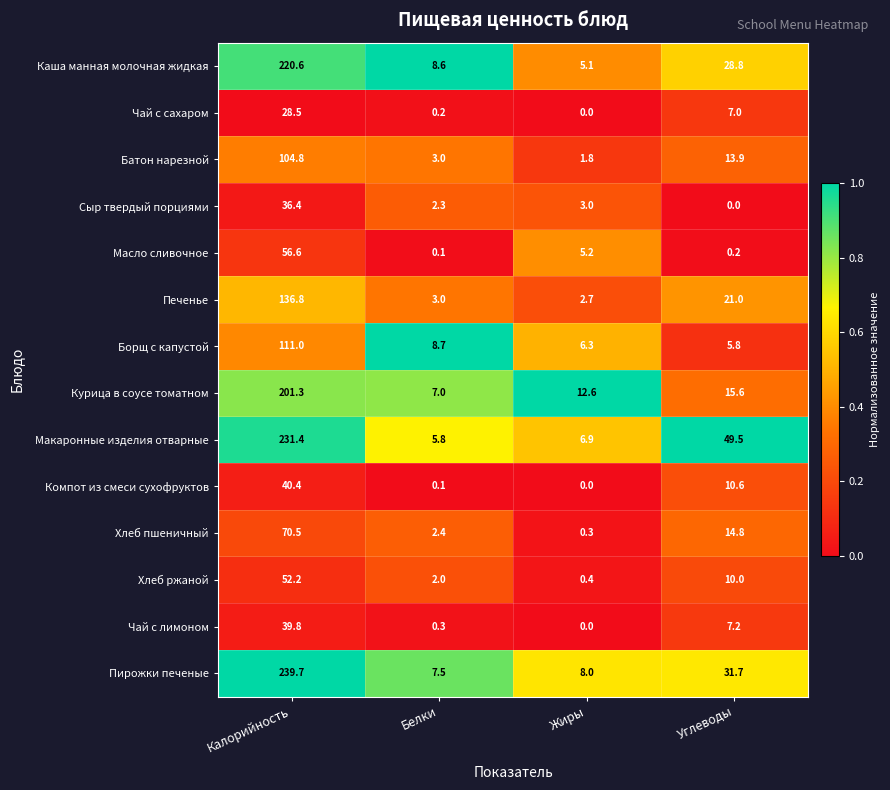

Which series has the largest total across all categories?

Макаронные изделия отварные